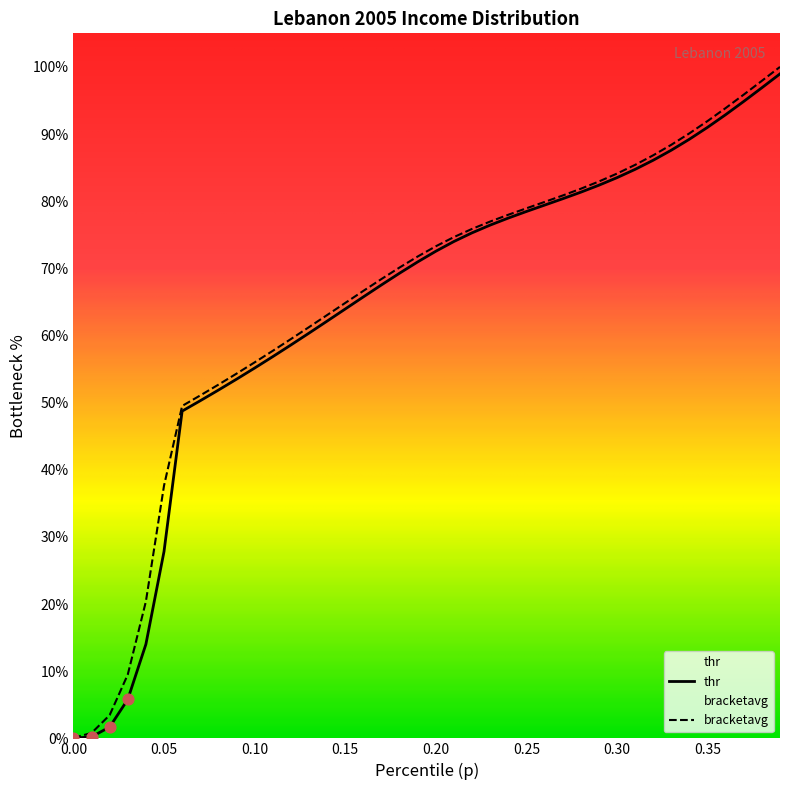

Which series has the widest spread of Y values?

bracketavg